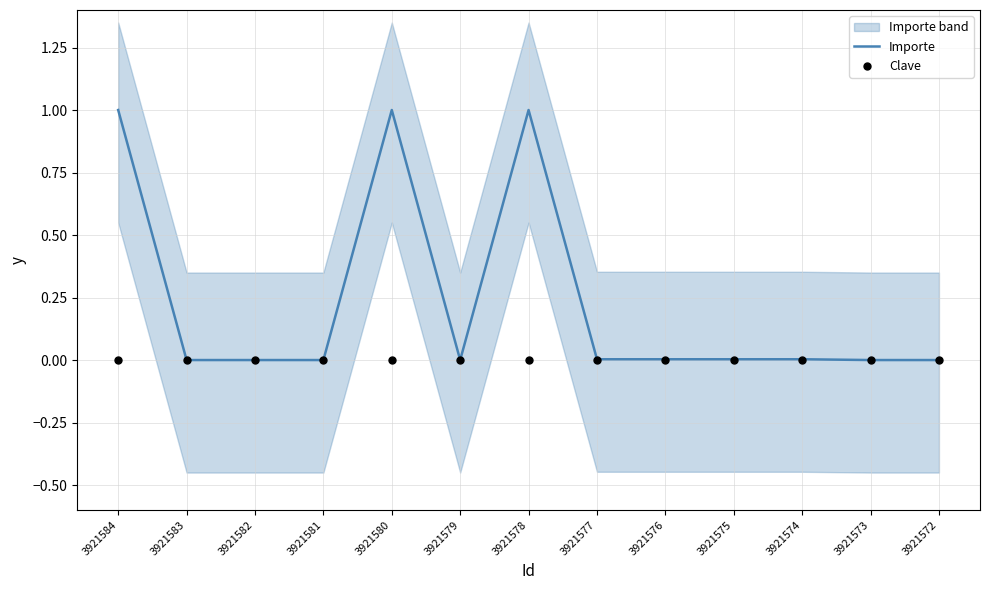

What are all the series names shown in the legend?

Importe, Clave